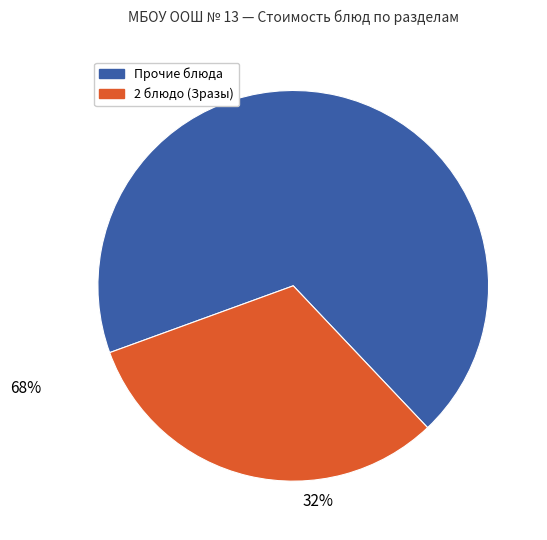

How many slices are in this pie chart?

2